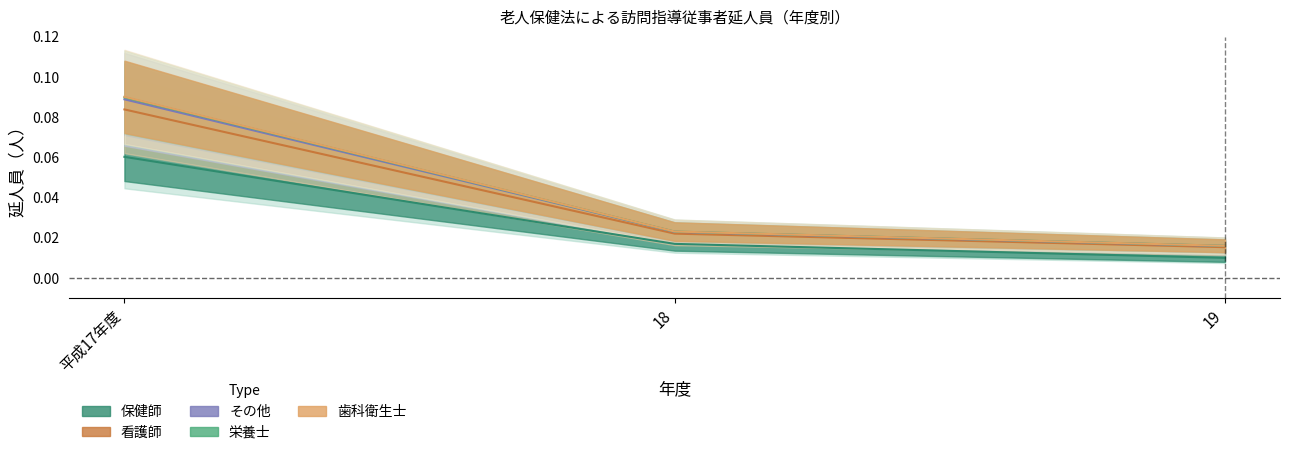

Count the number of data series in this chart.

5